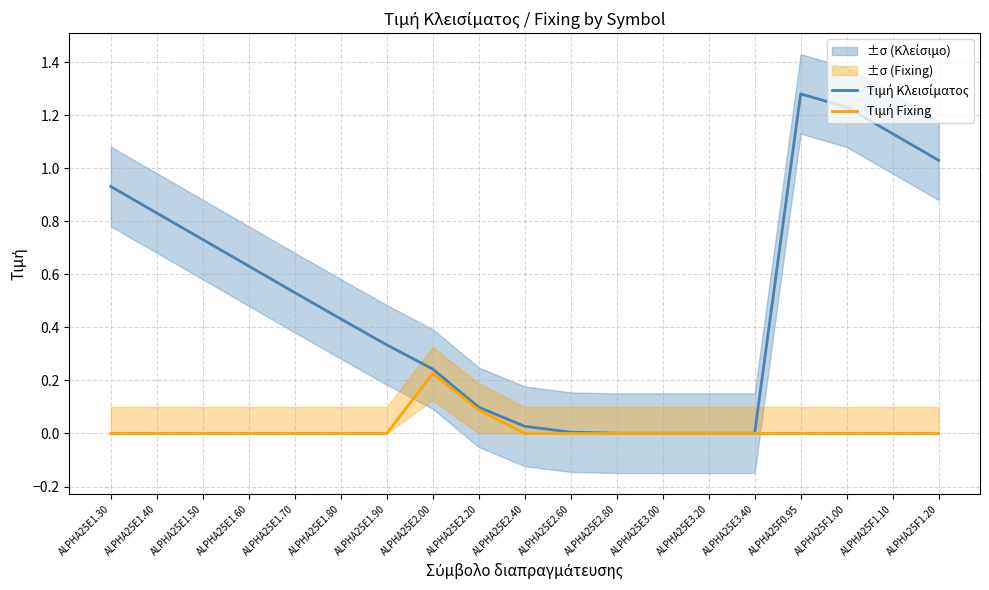

Is this an area chart (filled region under the line)?

No